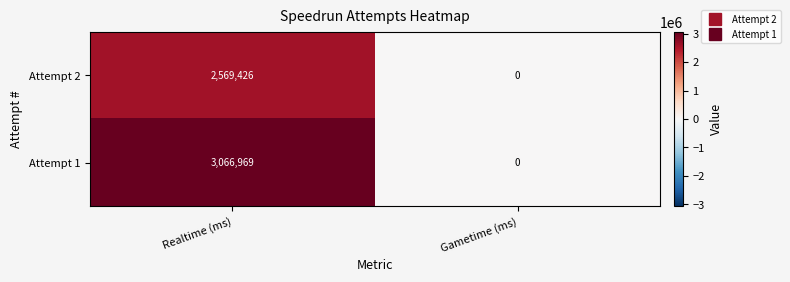

What is the maximum value for Attempt 2?

2569426